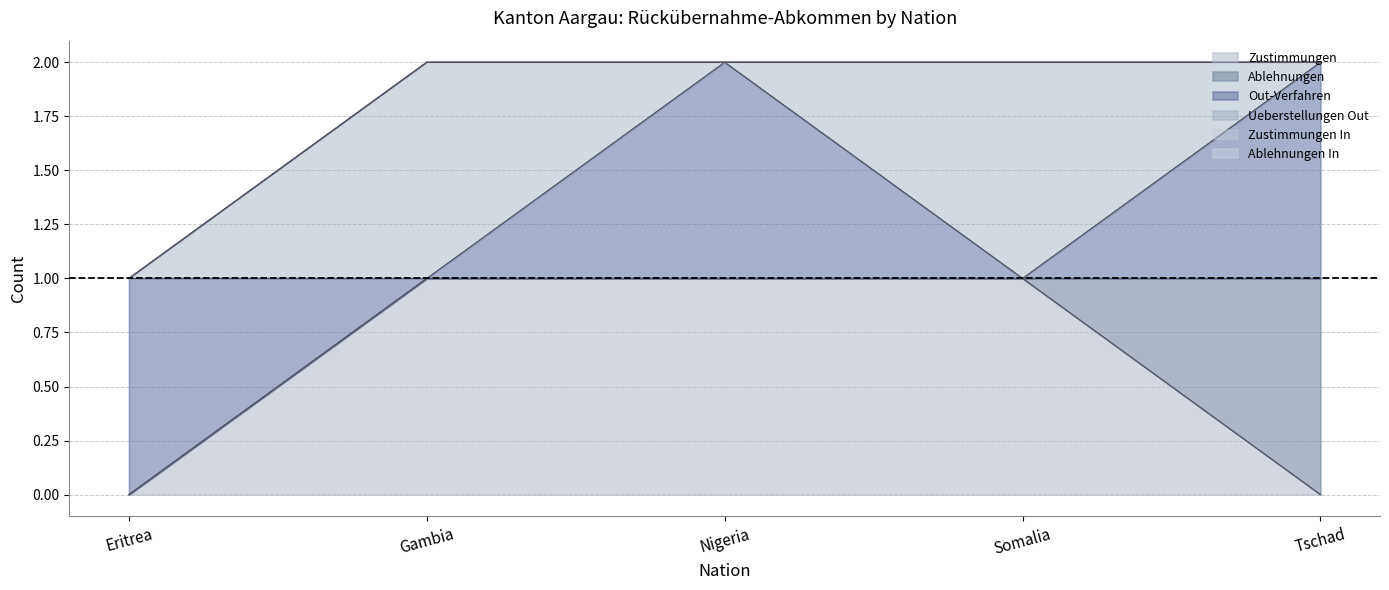

Is it true that Ablehnungen In equals 0 at Eritrea?

True